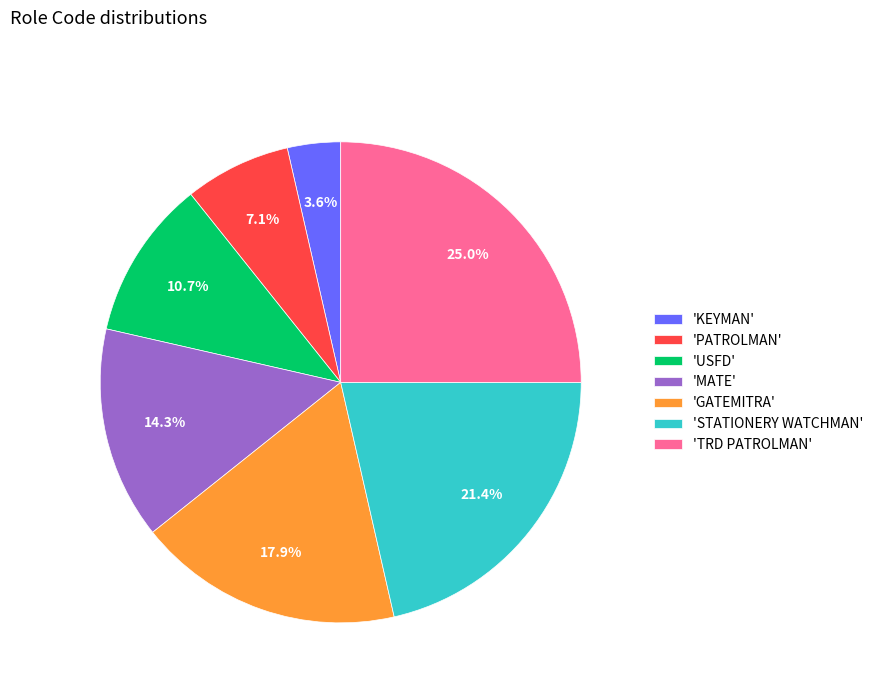

Which category has the smallest portion of the pie?

'KEYMAN'